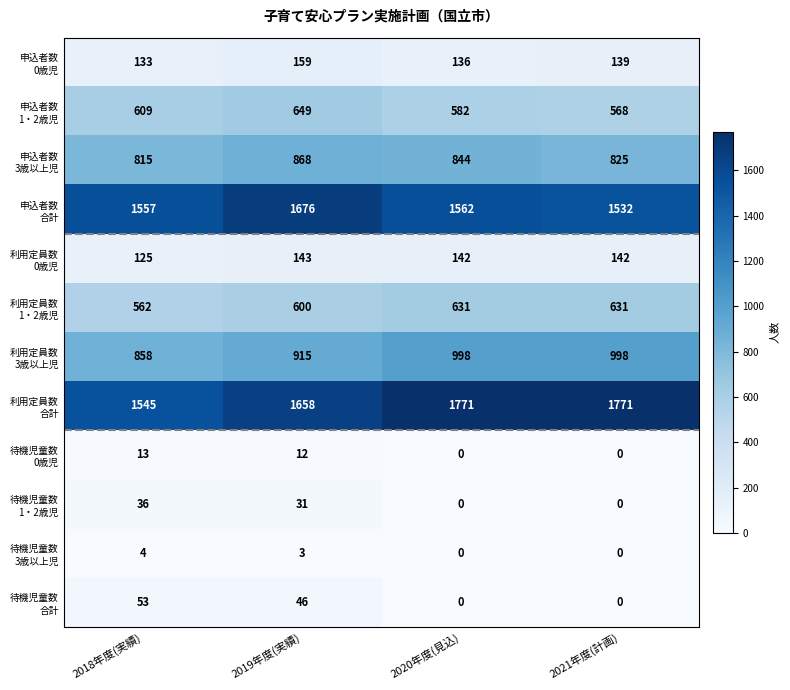

At how many categories does at least one series exceed 698?

4